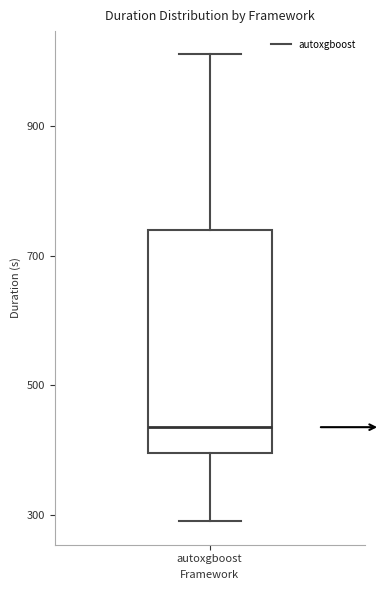

Transcribe this box plot: give where the median line is, the range the box spans, and where the two whiskers end, as read against the y-axis. The values are not printed on the chart, so give them approximately, as read against the axis.

median 440, box 400 to 740, whiskers 300 to 1020